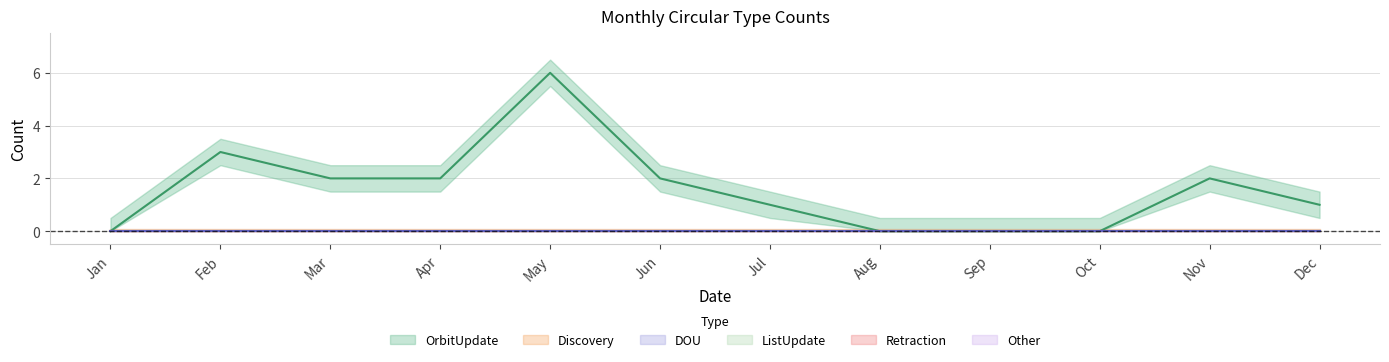

Which has a higher value, Feb or Nov?

Feb